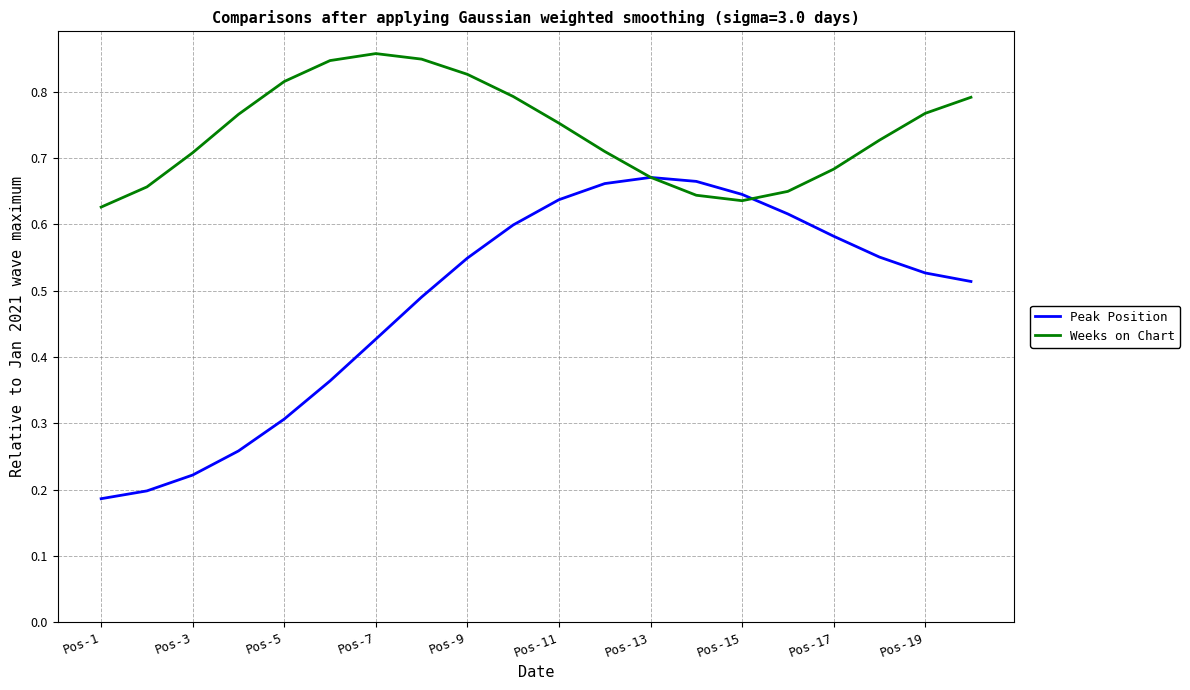

List the series in order of their peak value, lowest first.

Peak Position, Weeks on Chart